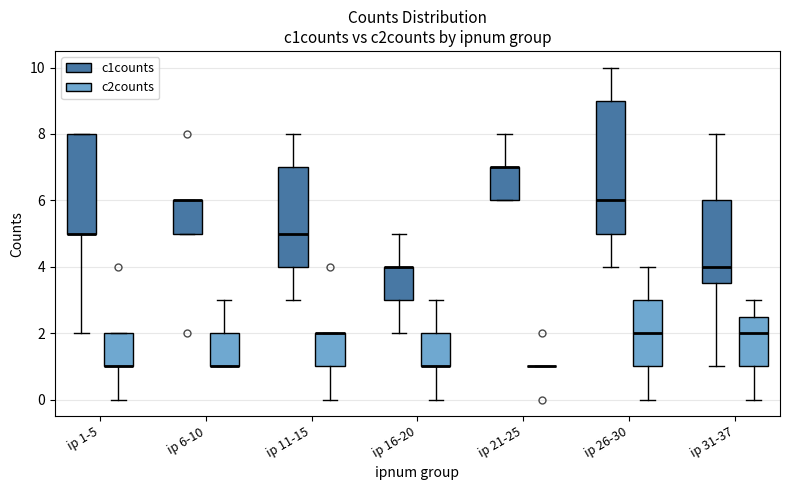

Reading left to right, transcribe this box plot: for each box, give where its median line is, the range the box spans, and where its two whiskers end, as read against the y-axis. The values are not printed on the chart, so give them approximately, as read against the axis.

ip 1-5 (c1counts): median 5.0 (drawn on the box's lower edge), box 5.0 to 8.0, whiskers 2.0 to 8.0
ip 1-5 (c2counts): median 1.0 (drawn on the box's lower edge), box 1.0 to 2.0, whiskers 0.0 to 2.0
ip 6-10 (c1counts): median 6.0 (drawn on the box's upper edge), box 5.0 to 6.0, whiskers 5.0 to 6.0
ip 6-10 (c2counts): median 1.0 (drawn on the box's lower edge), box 1.0 to 2.0, whiskers 1.0 to 3.0
ip 11-15 (c1counts): median 5.0, box 4.0 to 7.0, whiskers 3.0 to 8.0
ip 11-15 (c2counts): median 2.0 (drawn on the box's upper edge), box 1.0 to 2.0, whiskers 0.0 to 2.0
ip 16-20 (c1counts): median 4.0 (drawn on the box's upper edge), box 3.0 to 4.0, whiskers 2.0 to 5.0
ip 16-20 (c2counts): median 1.0 (drawn on the box's lower edge), box 1.0 to 2.0, whiskers 0.0 to 3.0
ip 21-25 (c1counts): median 7.0 (drawn on the box's upper edge), box 6.0 to 7.0, whiskers 6.0 to 8.0
ip 21-25 (c2counts): box collapsed to a line at 1.0, whiskers 1.0 to 1.0
ip 26-30 (c1counts): median 6.0, box 5.0 to 9.0, whiskers 4.0 to 10.0
ip 26-30 (c2counts): median 2.0, box 1.0 to 3.0, whiskers 0.0 to 4.0
ip 31-37 (c1counts): median 4.0, box 3.6 to 6.0, whiskers 1.0 to 8.0
ip 31-37 (c2counts): median 2.0, box 1.0 to 2.6, whiskers 0.0 to 3.0